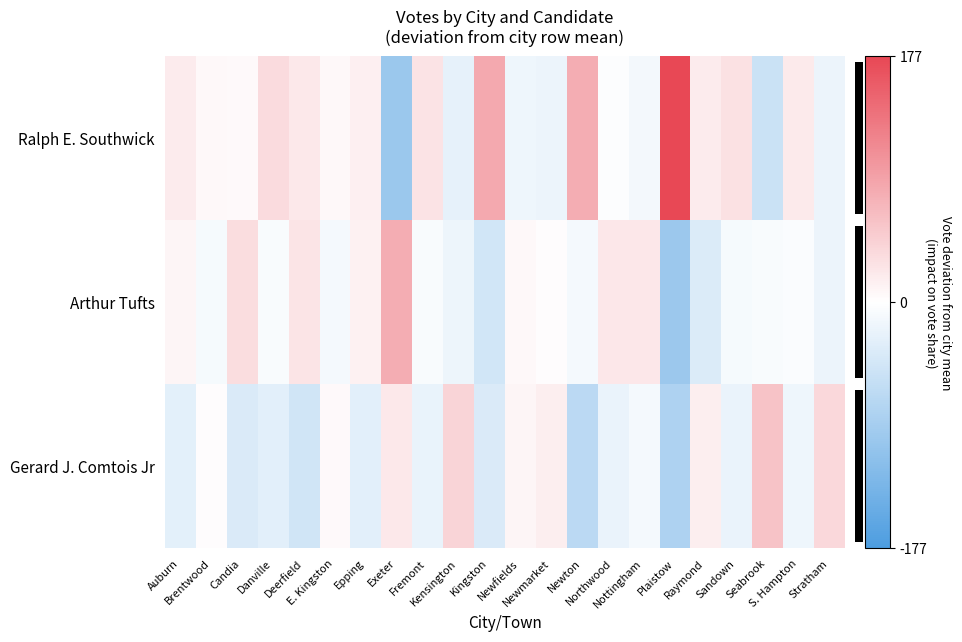

What is the smallest value displayed?

-99.3